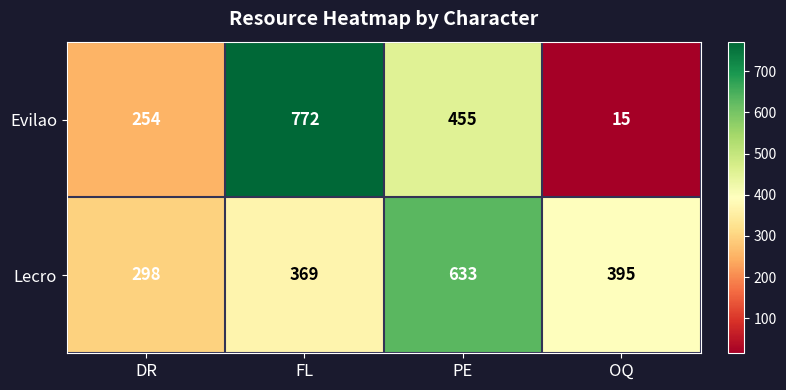

What is the greatest value displayed?

772